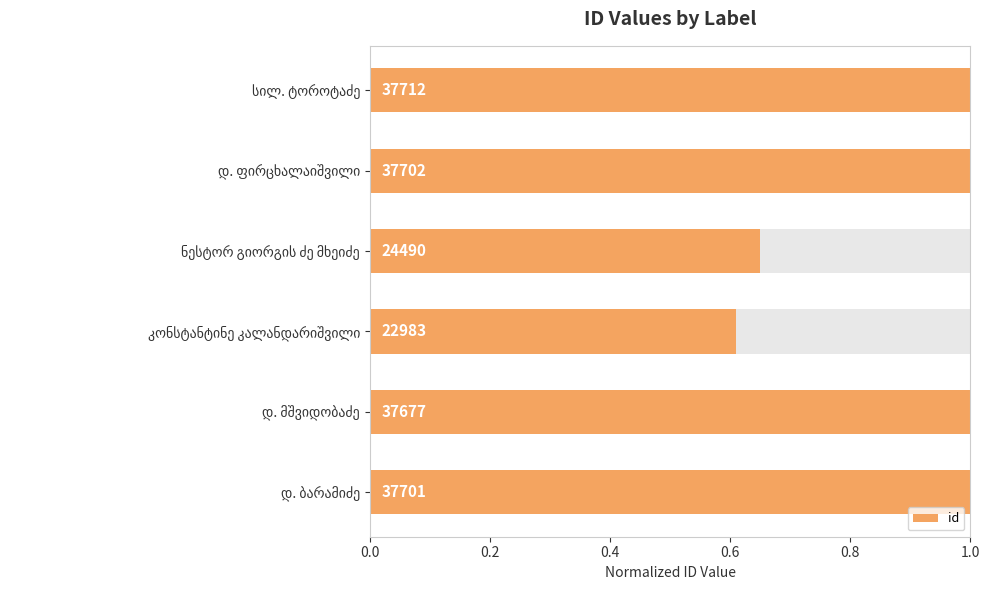

Reading left to right, transcribe all the data shown in this chart.

1.0	1.0	0.6	0.6	1.0	1.0